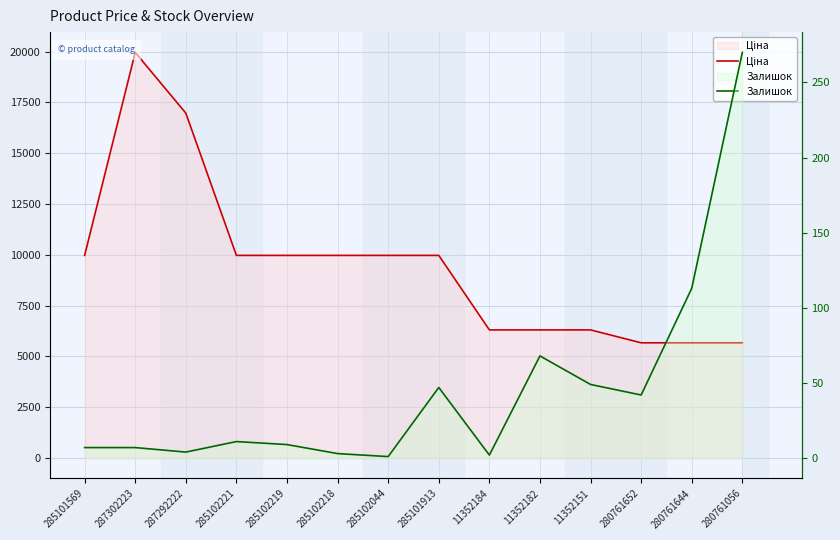

What is the average value of the Залишок series?

45.2